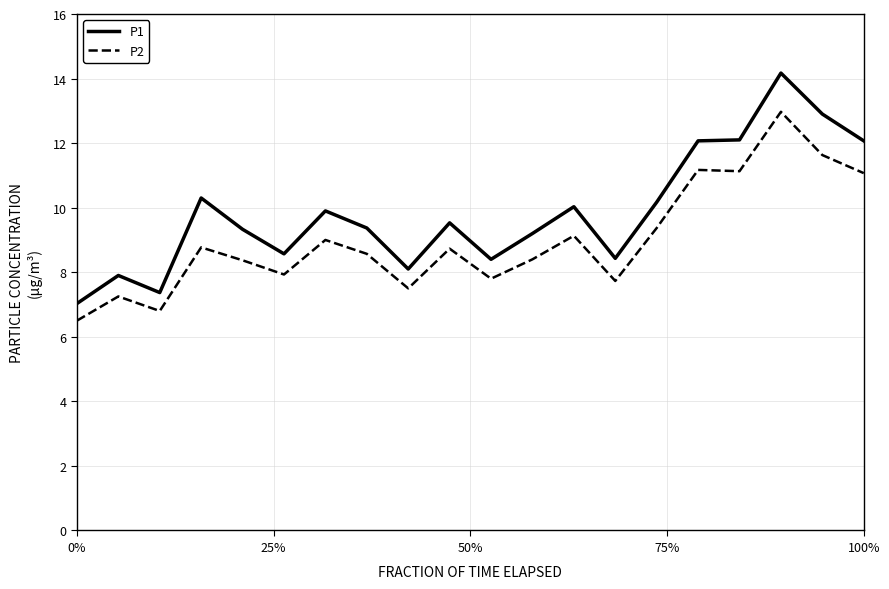

Which series has the largest range (max minus min)?

P1